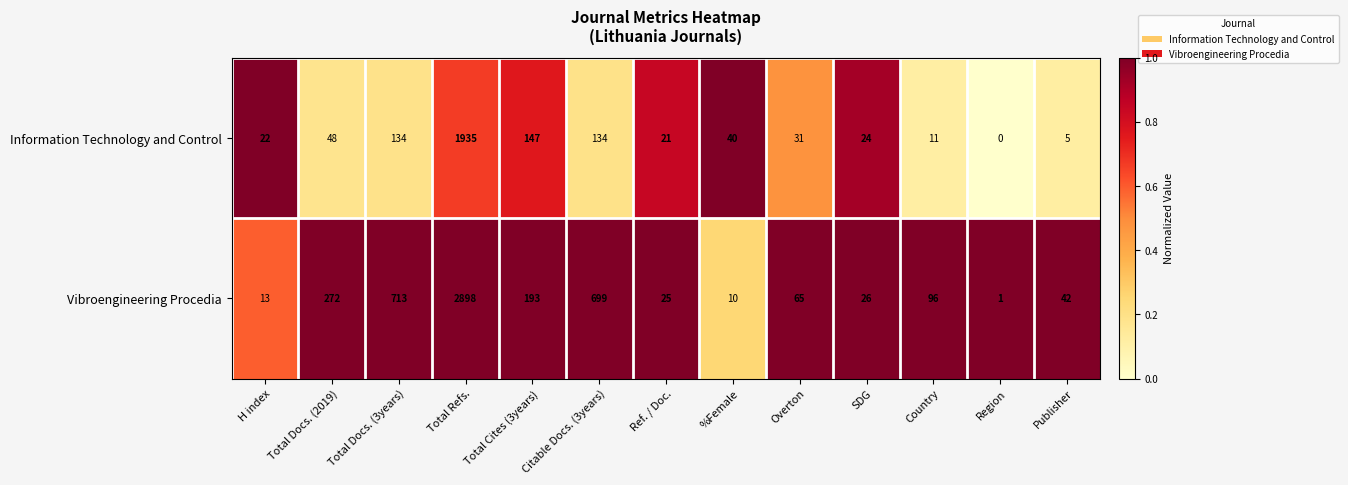

At which category does the chart reach its minimum across all series?

Region